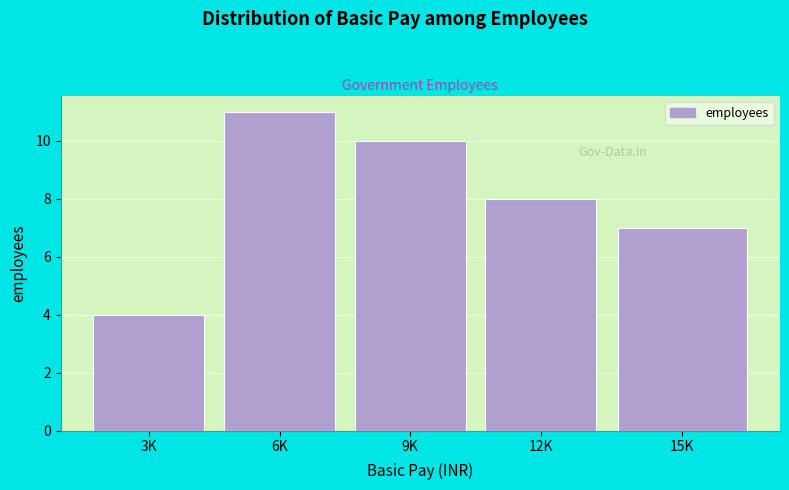

Reading left to right, list all the values displayed in this chart.

3K=4	6K=11	9K=10	12K=8	15K=7